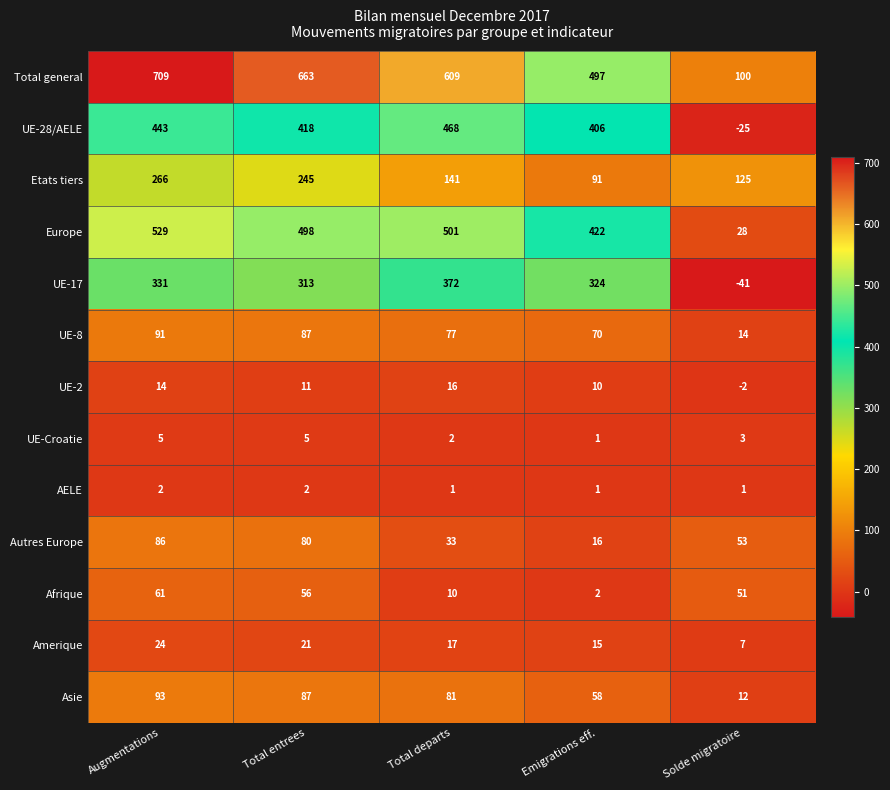

What is the difference between the second highest and minimum values in the Europe series?

473